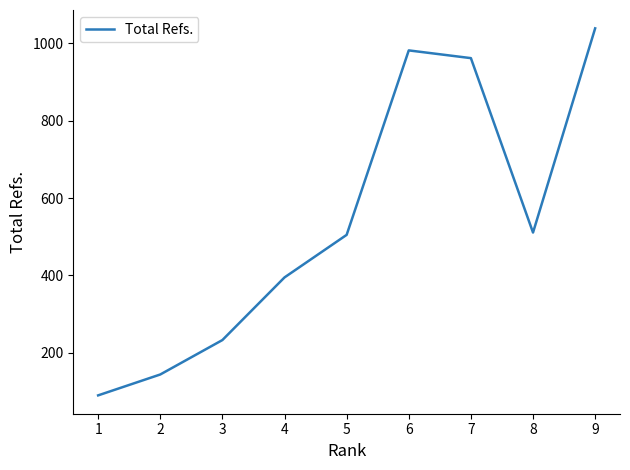

What is the change in value from 7 to 8?

-451